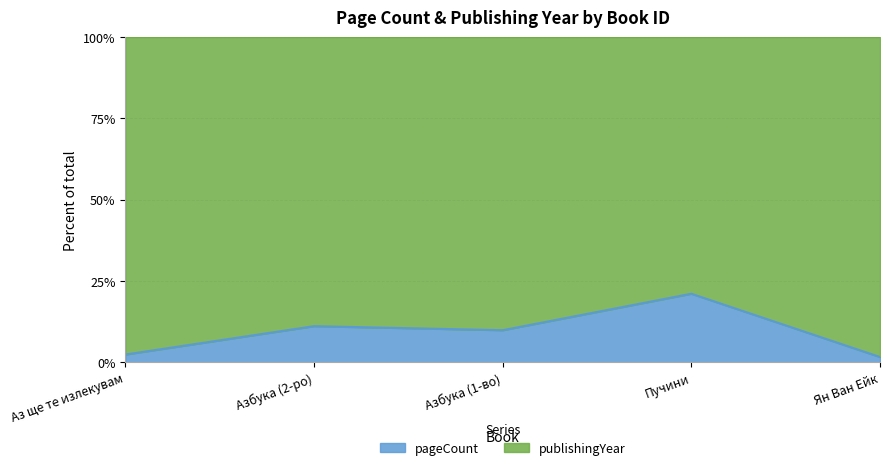

True or false: pageCount has a value of 8.9 at Пучини.

False